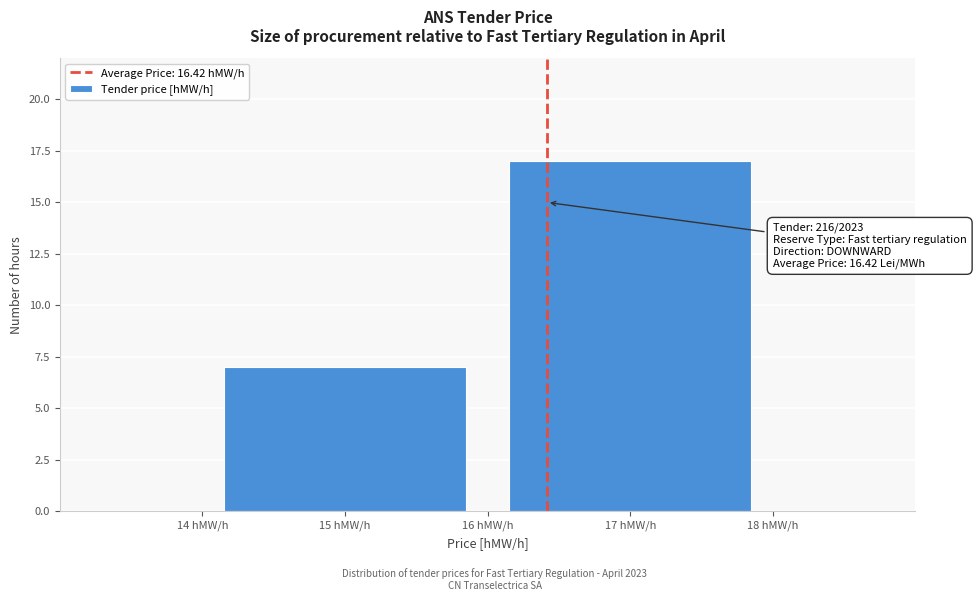

Reading right to left, list all the values displayed in this chart.

17	7